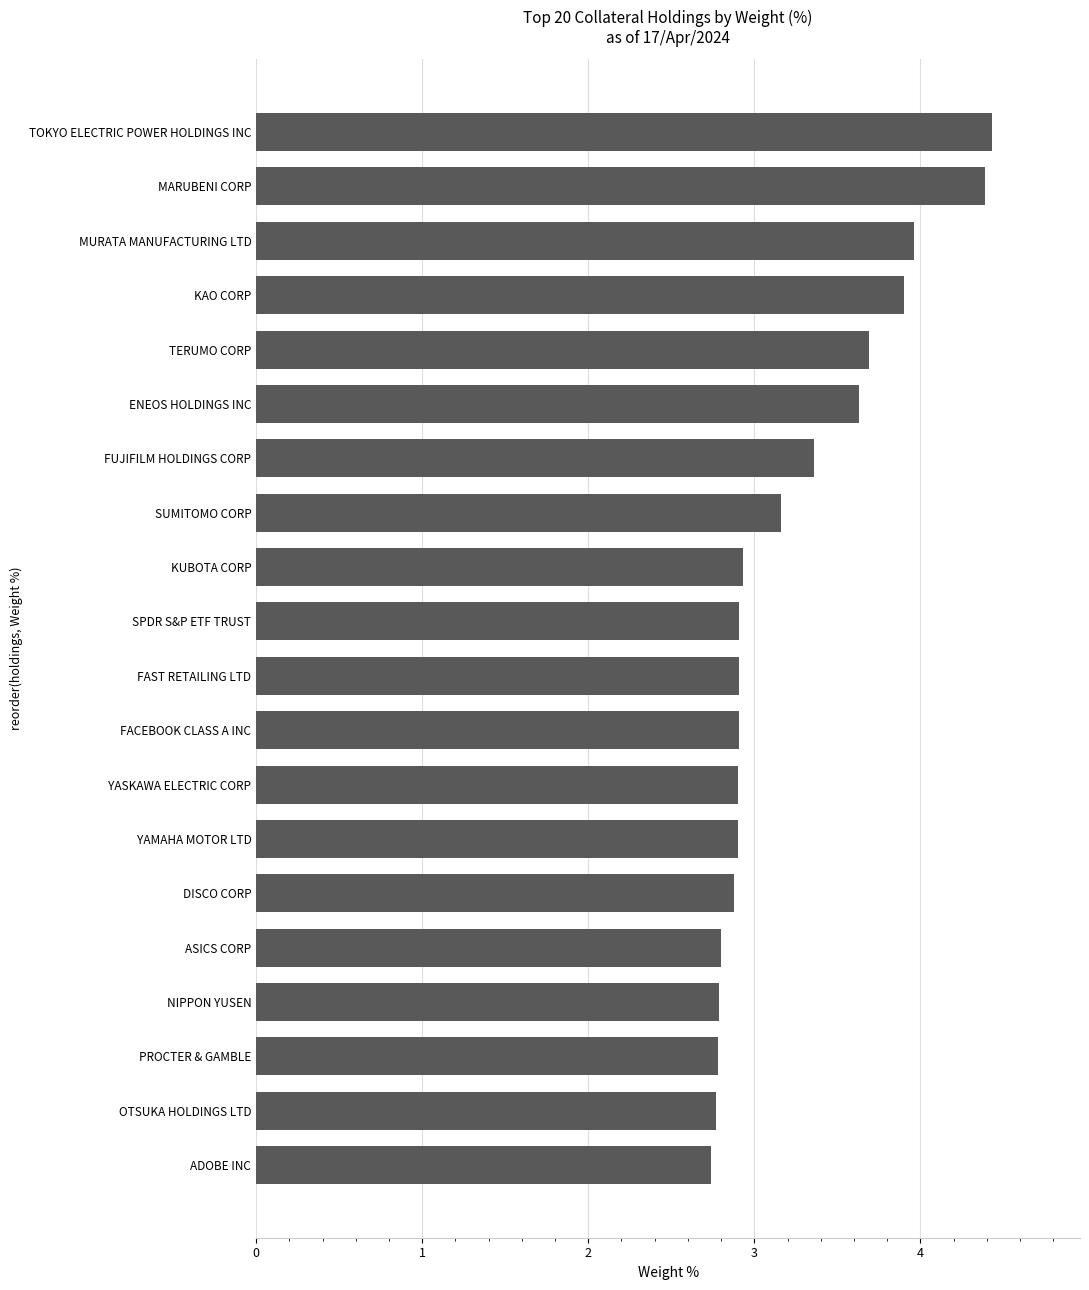

Reading bottom to top, transcribe all the data shown in this chart.

ADOBE INC=2.7	OTSUKA HOLDINGS LTD=2.8	PROCTER & GAMBLE=2.8	NIPPON YUSEN=2.8	ASICS CORP=2.8	DISCO CORP=2.9	YAMAHA MOTOR LTD=2.9	YASKAWA ELECTRIC CORP=2.9	FACEBOOK CLASS A INC=2.9	FAST RETAILING LTD=2.9	SPDR S&P ETF TRUST=2.9	KUBOTA CORP=2.9	SUMITOMO CORP=3.2	FUJIFILM HOLDINGS CORP=3.4	ENEOS HOLDINGS INC=3.6	TERUMO CORP=3.7	KAO CORP=3.9	MURATA MANUFACTURING LTD=4.0	MARUBENI CORP=4.4	TOKYO ELECTRIC POWER HOLDINGS INC=4.4